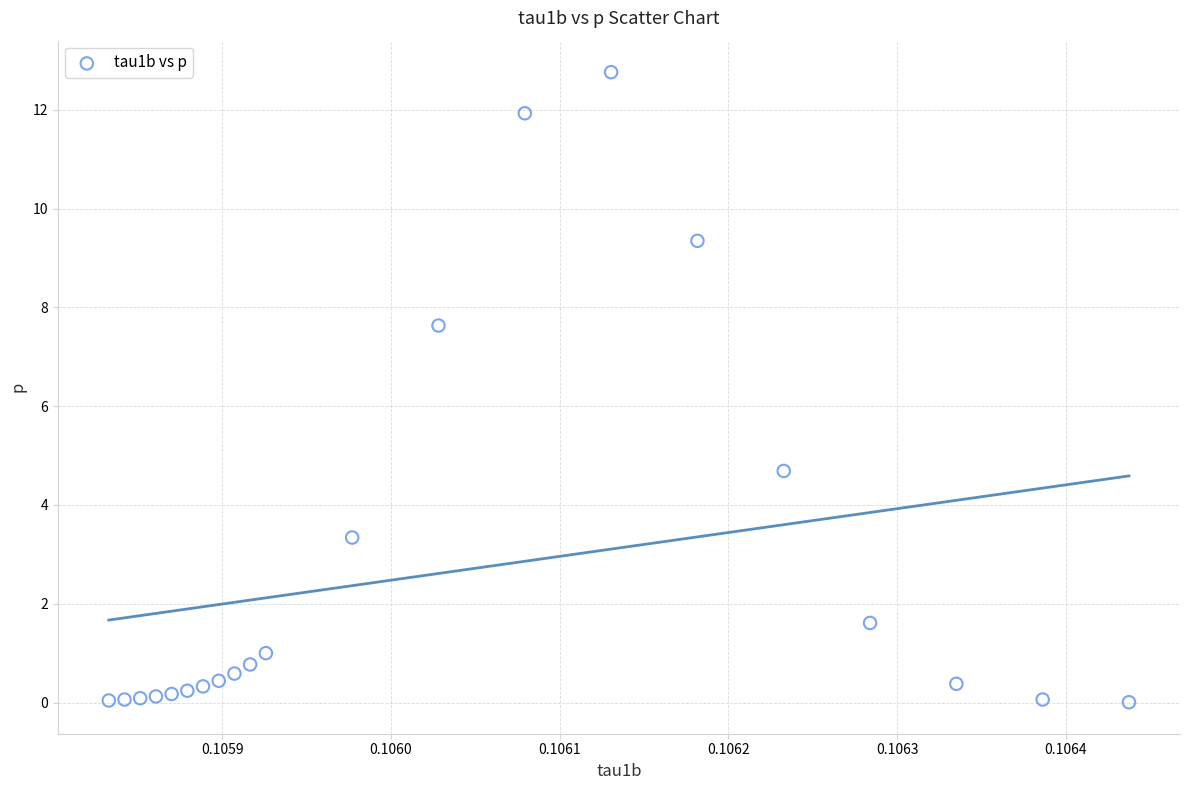

What is the range of Y values (max minus min)?

12.8